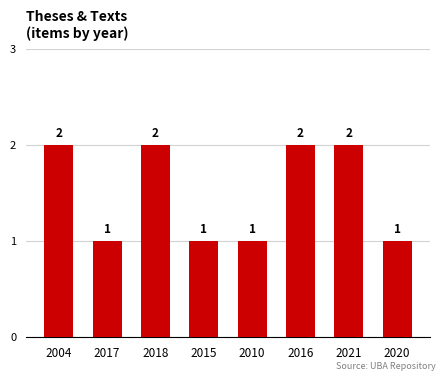

Count the values in the range 1 to 2.

8